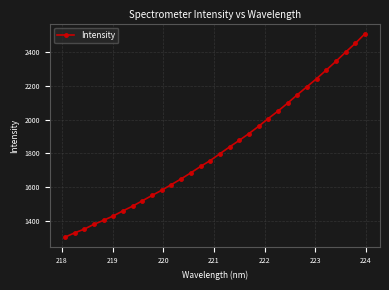

What is the difference between the maximum and minimum values?

1206.0